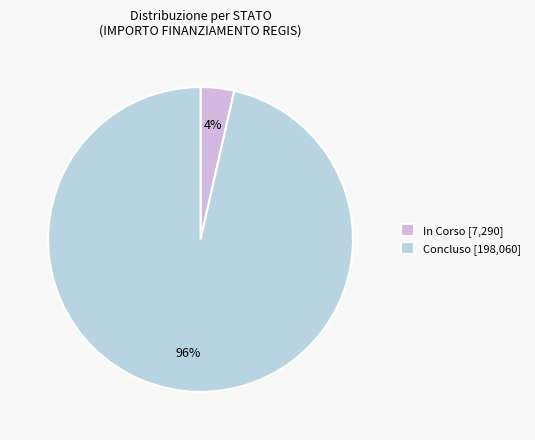

How many slices are in this pie chart?

2